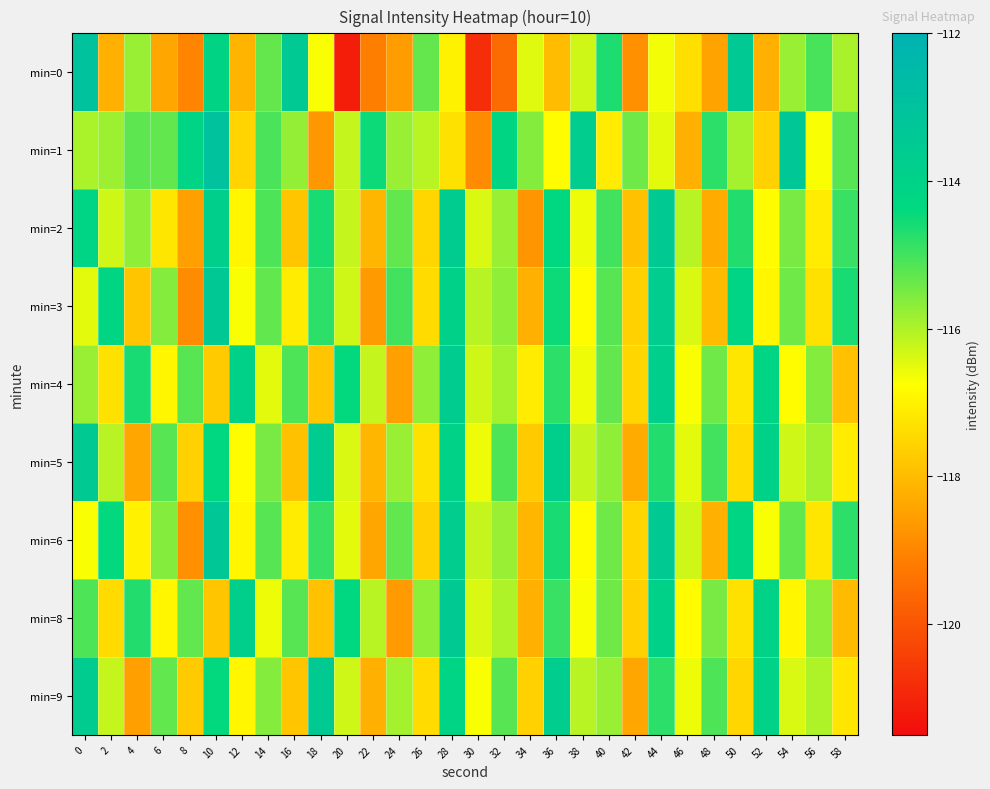

Count the number of data series in this chart.

9